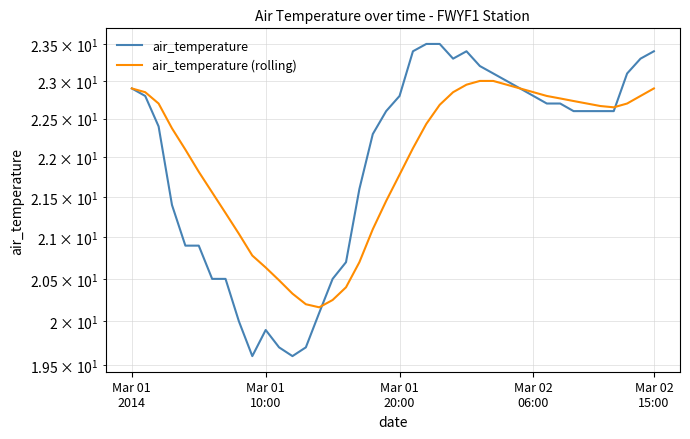

True or false: air_temperature (rolling) has a value of 22.7 at 37.

True